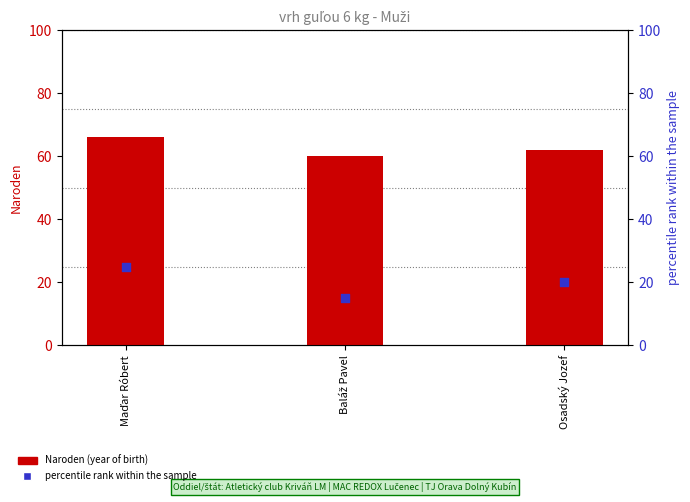

Which series contains the highest Y value?

Naroden